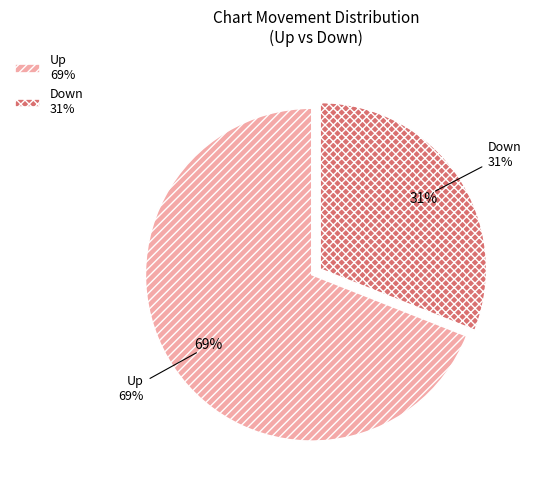

How many segments does this pie chart have?

2